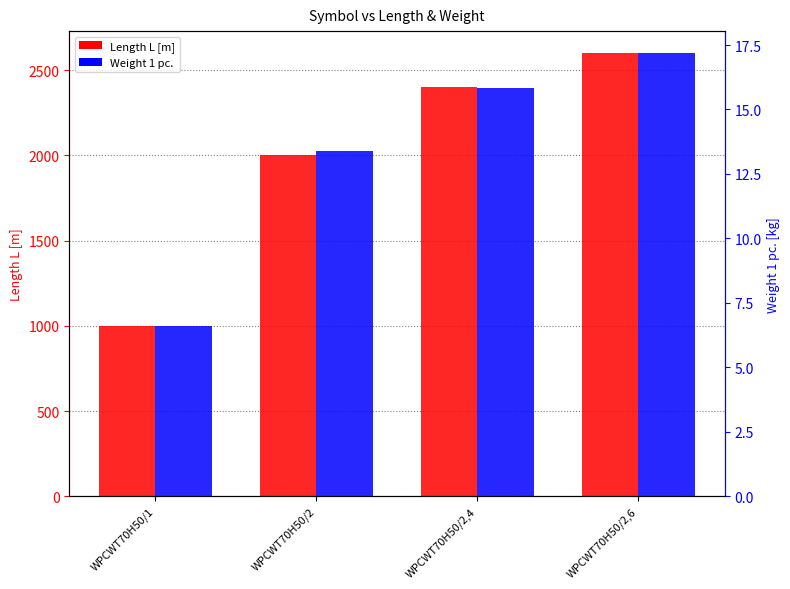

What position from the left is WPCWT70H50/1?

1